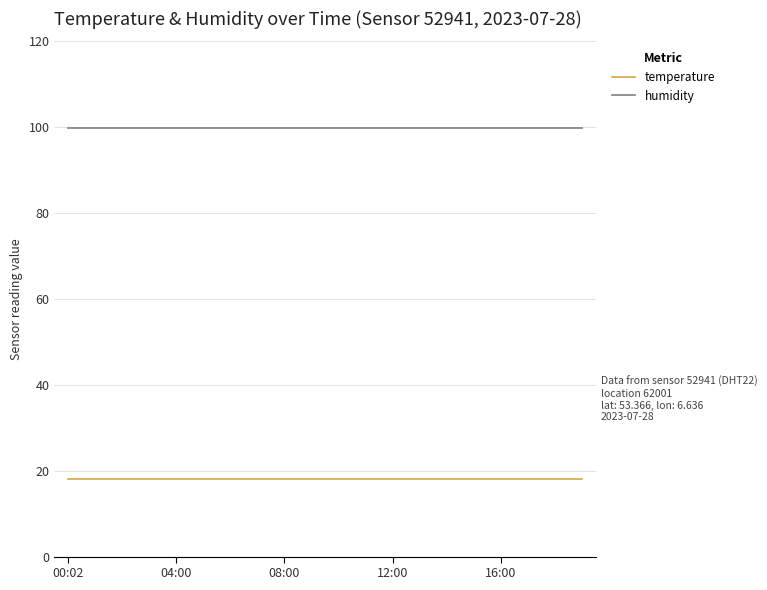

What is the minimum value shown in the chart?

18.1